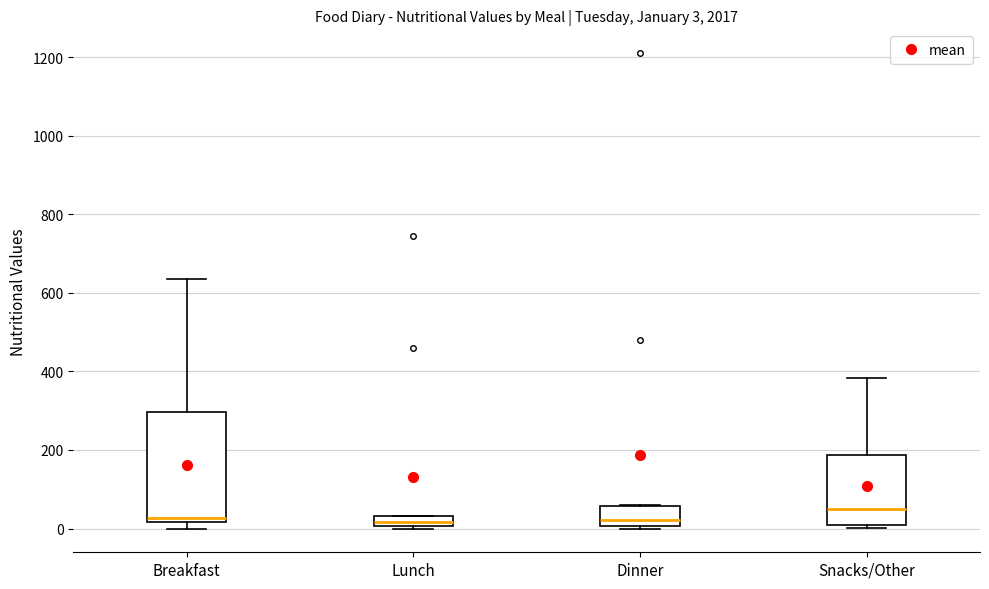

Which box is the tallest, from its lower edge to its upper edge?

Breakfast